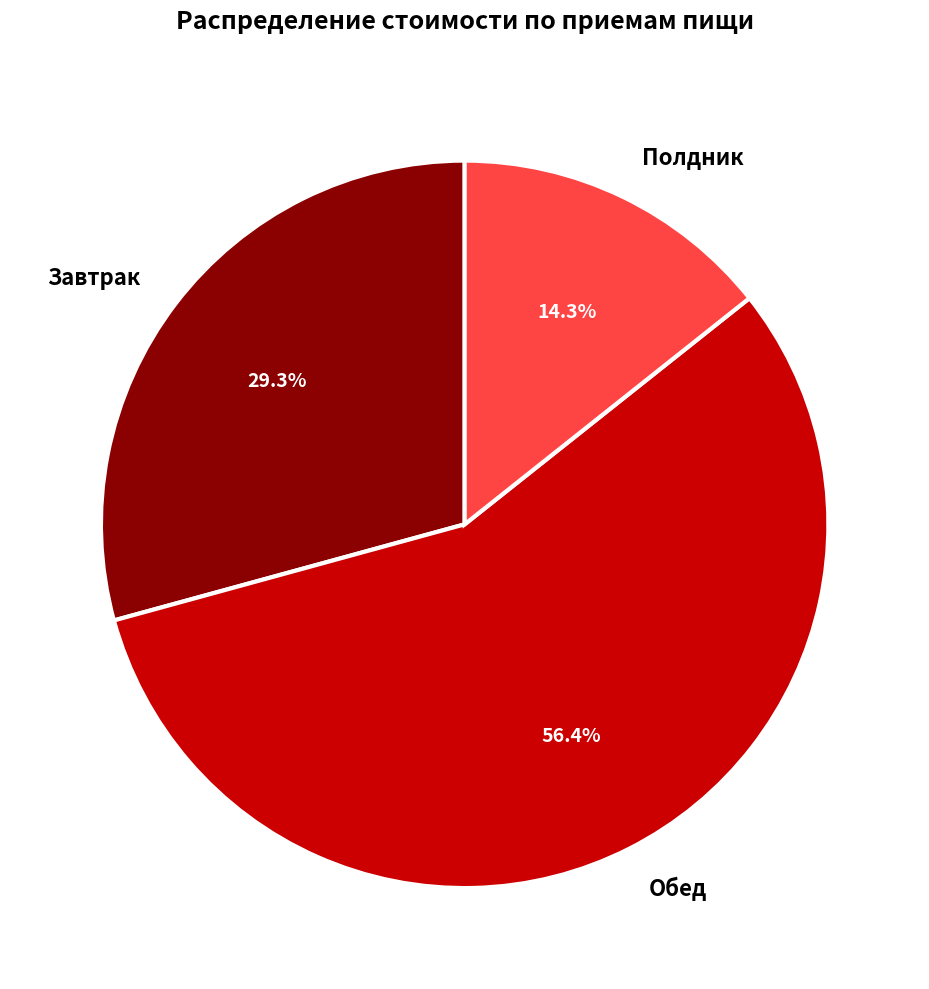

What is the smallest slice in the pie chart?

Полдник